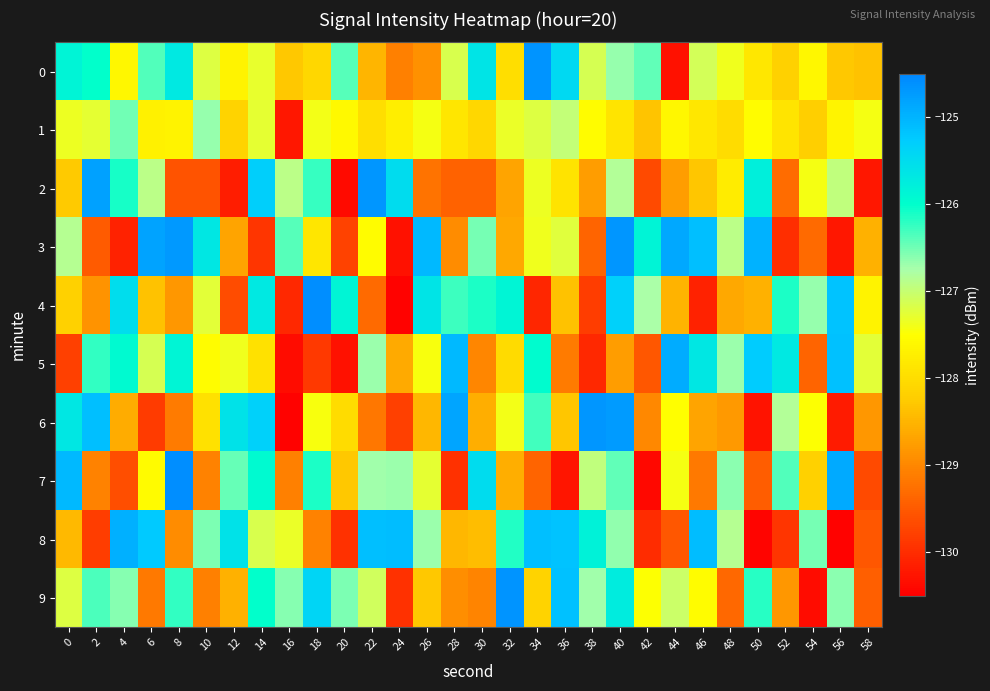

Reading left to right, transcribe all the data shown in this chart.

0: 0=-125.8	2=-126.0	4=-127.6	6=-126.4	8=-125.7	10=-127.2	12=-127.7	14=-127.3	16=-128.3	18=-128.1	20=-126.4	22=-128.5	24=-129.1	26=-128.9	28=-127.2	30=-125.6	32=-128.0	34=-124.7	36=-125.5	38=-127.1	40=-126.7	42=-126.4	44=-130.3	46=-127.1	48=-127.4	50=-127.8	52=-128.2	54=-127.6	56=-128.3	58=-128.4
1: 0=-127.4	2=-127.3	4=-126.5	6=-127.7	8=-127.7	10=-126.7	12=-128.1	14=-127.3	16=-130.2	18=-127.4	20=-127.6	22=-128.0	24=-127.7	26=-127.4	28=-127.9	30=-128.1	32=-127.3	34=-127.2	36=-127.0	38=-127.5	40=-127.9	42=-128.3	44=-127.6	46=-127.8	48=-128.0	50=-127.5	52=-127.9	54=-128.2	56=-127.7	58=-127.4
2: 0=-128.3	2=-124.8	4=-126.1	6=-126.9	8=-129.6	10=-129.6	12=-130.2	14=-125.3	16=-126.9	18=-126.3	20=-130.4	22=-124.7	24=-125.5	26=-129.2	28=-129.4	30=-129.4	32=-128.7	34=-127.4	36=-127.9	38=-128.8	40=-126.8	42=-129.7	44=-128.7	46=-128.3	48=-127.8	50=-125.8	52=-129.3	54=-127.4	56=-126.9	58=-130.2
3: 0=-126.9	2=-129.5	4=-130.1	6=-124.8	8=-124.7	10=-125.6	12=-128.7	14=-129.9	16=-126.4	18=-127.9	20=-129.8	22=-127.5	24=-130.3	26=-125.0	28=-128.9	30=-126.5	32=-128.6	34=-127.4	36=-127.2	38=-129.4	40=-124.7	42=-125.8	44=-124.9	46=-125.1	48=-126.9	50=-125.0	52=-130.0	54=-129.3	56=-130.2	58=-128.5
4: 0=-128.2	2=-128.9	4=-125.5	6=-128.4	8=-128.8	10=-127.2	12=-129.7	14=-125.7	16=-130.1	18=-124.6	20=-125.9	22=-129.3	24=-130.5	26=-125.6	28=-126.3	30=-126.1	32=-125.9	34=-130.1	36=-128.3	38=-129.8	40=-125.3	42=-126.8	44=-128.5	46=-130.1	48=-128.6	50=-128.5	52=-126.1	54=-126.7	56=-125.2	58=-127.7
5: 0=-129.8	2=-126.2	4=-125.9	6=-127.1	8=-125.9	10=-127.5	12=-127.4	14=-127.9	16=-130.3	18=-129.9	20=-130.3	22=-126.7	24=-128.6	26=-127.4	28=-125.1	30=-129.0	32=-128.0	34=-126.0	36=-129.1	38=-130.0	40=-128.8	42=-129.5	44=-124.9	46=-125.7	48=-126.7	50=-125.3	52=-125.7	54=-129.4	56=-125.1	58=-127.3
6: 0=-125.7	2=-125.1	4=-128.6	6=-129.8	8=-129.1	10=-127.9	12=-125.6	14=-125.3	16=-130.5	18=-127.4	20=-128.0	22=-129.2	24=-129.8	26=-128.5	28=-124.8	30=-128.6	32=-127.4	34=-126.3	36=-128.3	38=-124.7	40=-124.7	42=-129.0	44=-127.5	46=-128.7	48=-128.8	50=-130.3	52=-126.8	54=-127.5	56=-130.2	58=-128.8
7: 0=-125.1	2=-129.1	4=-129.6	6=-127.6	8=-124.6	10=-129.0	12=-126.5	14=-125.9	16=-129.1	18=-126.1	20=-128.3	22=-126.7	24=-126.7	26=-127.3	28=-130.0	30=-125.5	32=-128.6	34=-129.4	36=-130.3	38=-127.0	40=-126.4	42=-130.4	44=-127.4	46=-129.1	48=-126.6	50=-129.5	52=-126.4	54=-128.2	56=-124.9	58=-129.7
8: 0=-128.5	2=-129.8	4=-125.0	6=-125.2	8=-129.0	10=-126.5	12=-125.6	14=-127.2	16=-127.3	18=-129.0	20=-129.9	22=-125.1	24=-125.1	26=-126.7	28=-128.5	30=-128.4	32=-126.1	34=-125.1	36=-125.2	38=-125.8	40=-126.6	42=-130.0	44=-129.5	46=-125.1	48=-126.9	50=-130.4	52=-129.9	54=-126.5	56=-130.5	58=-129.5
9: 0=-127.2	2=-126.3	4=-126.6	6=-129.2	8=-126.2	10=-129.1	12=-128.5	14=-126.0	16=-126.6	18=-125.4	20=-126.6	22=-127.1	24=-129.9	26=-128.3	28=-128.9	30=-129.0	32=-124.7	34=-128.1	36=-125.1	38=-126.7	40=-125.7	42=-127.5	44=-127.0	46=-127.5	48=-129.3	50=-126.2	52=-128.8	54=-130.4	56=-126.6	58=-129.4